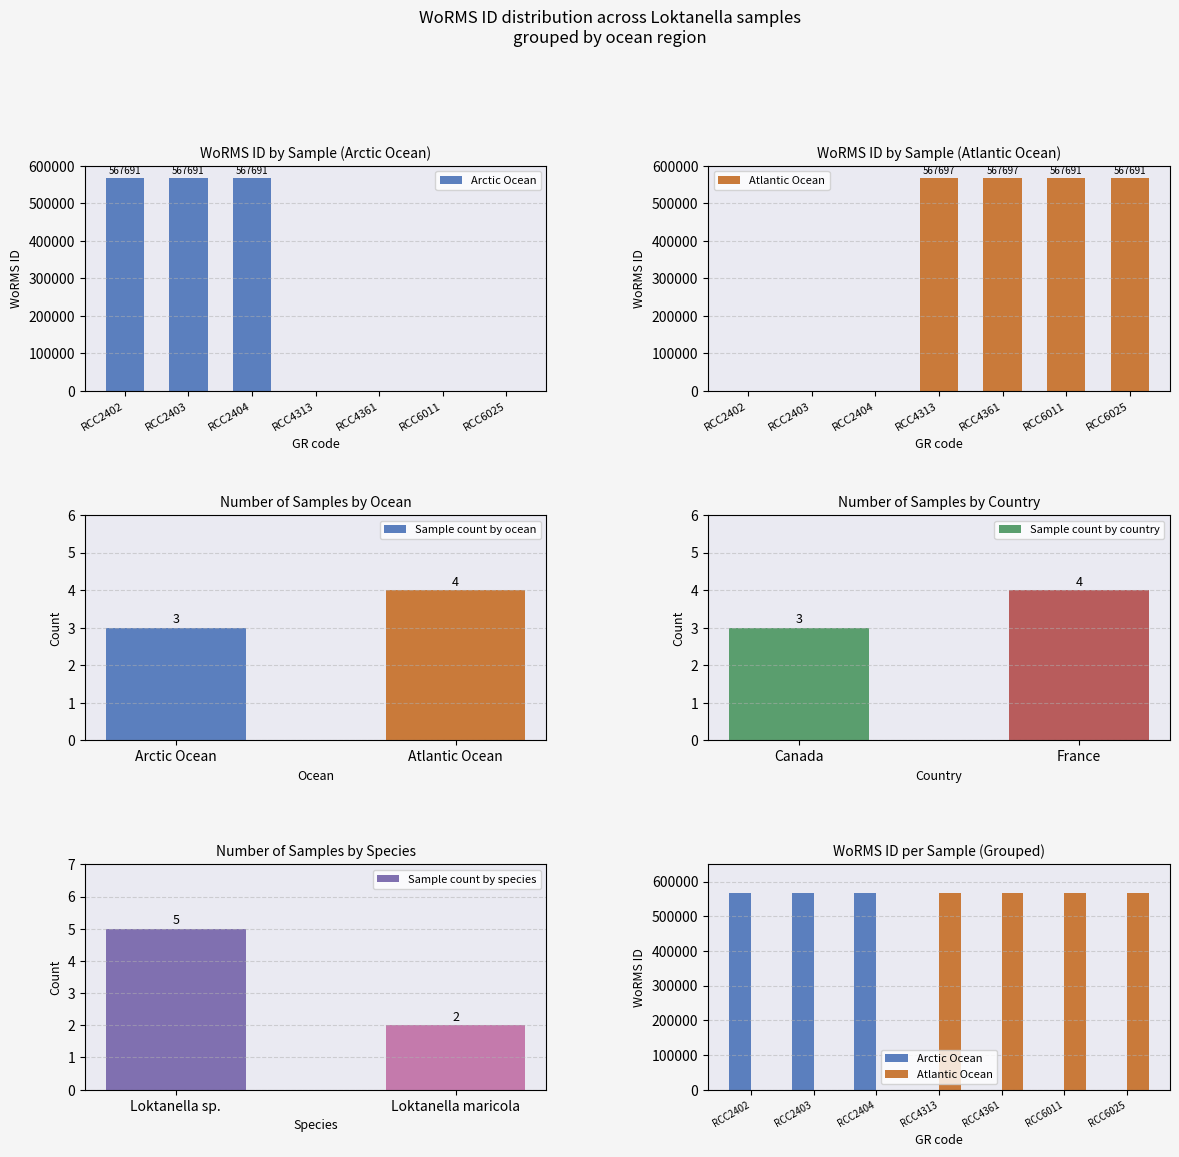

Reading left to right, extract all data points from this chart.

Arctic Ocean: RCC2402=567691	RCC2403=567691	RCC2404=567691	RCC4313=0	RCC4361=0	RCC6011=0	RCC6025=0
Atlantic Ocean: RCC2402=0	RCC2403=0	RCC2404=0	RCC4313=567697	RCC4361=567697	RCC6011=567691	RCC6025=567691